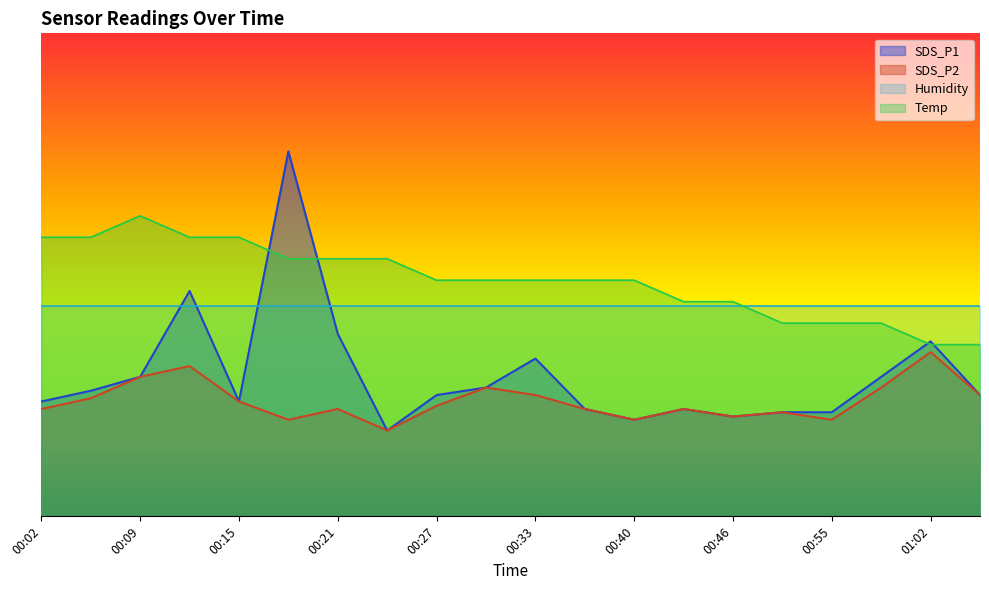

Which series has the largest range (max minus min)?

SDS_P1